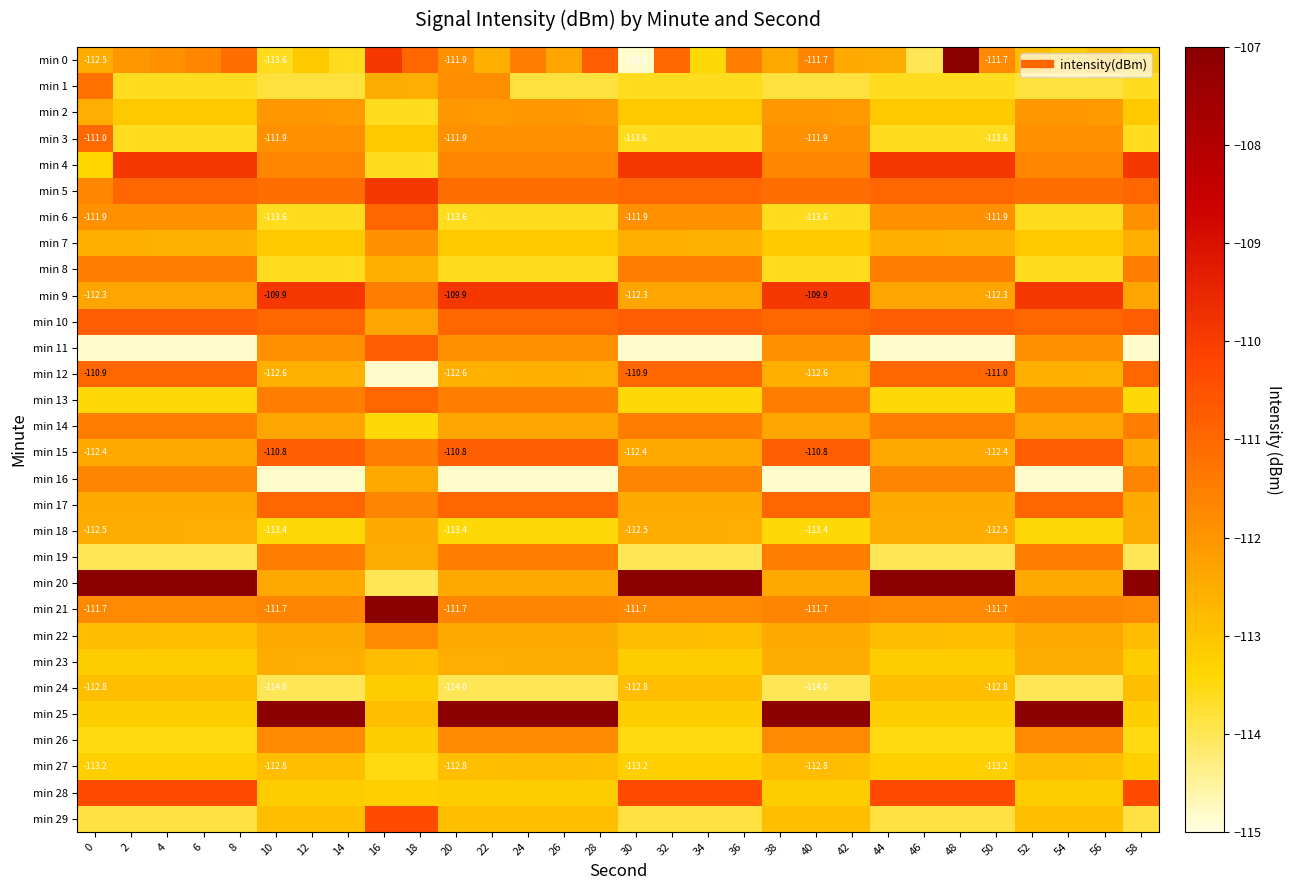

What is the sum of all min 28 values?

-3355.5